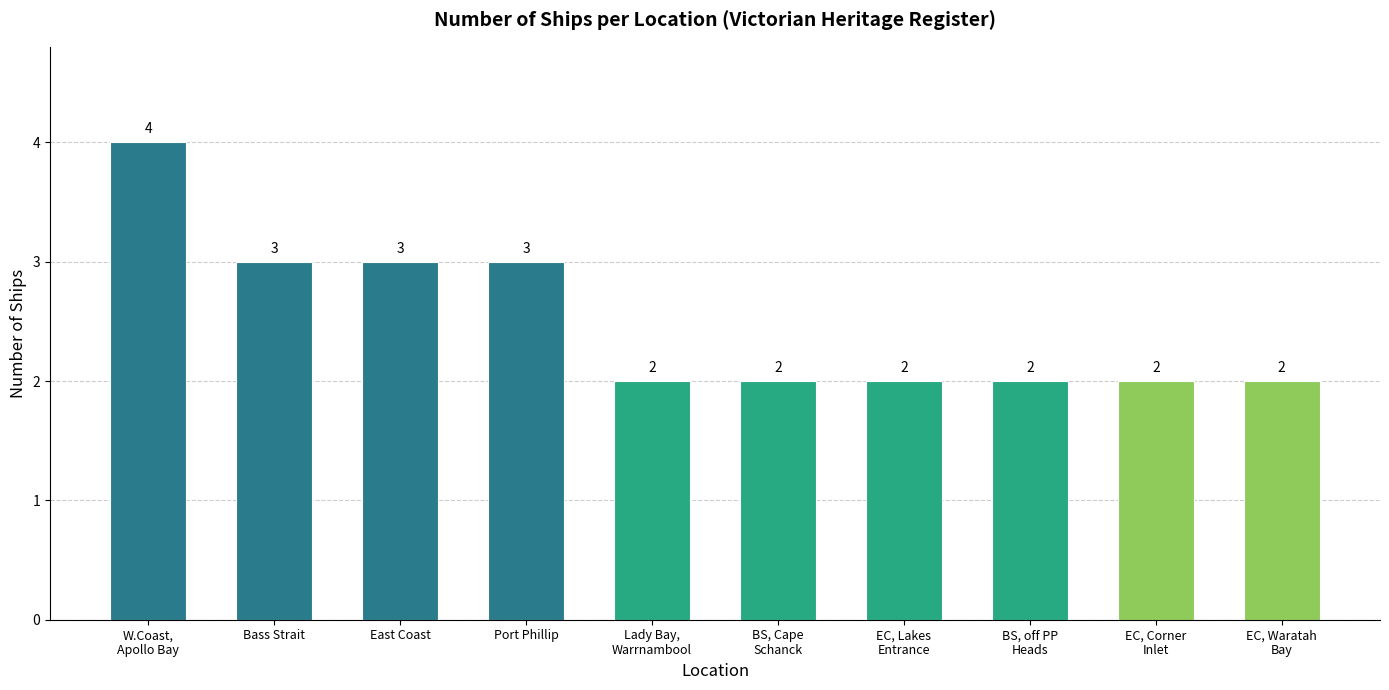

What is the smallest value displayed?

2